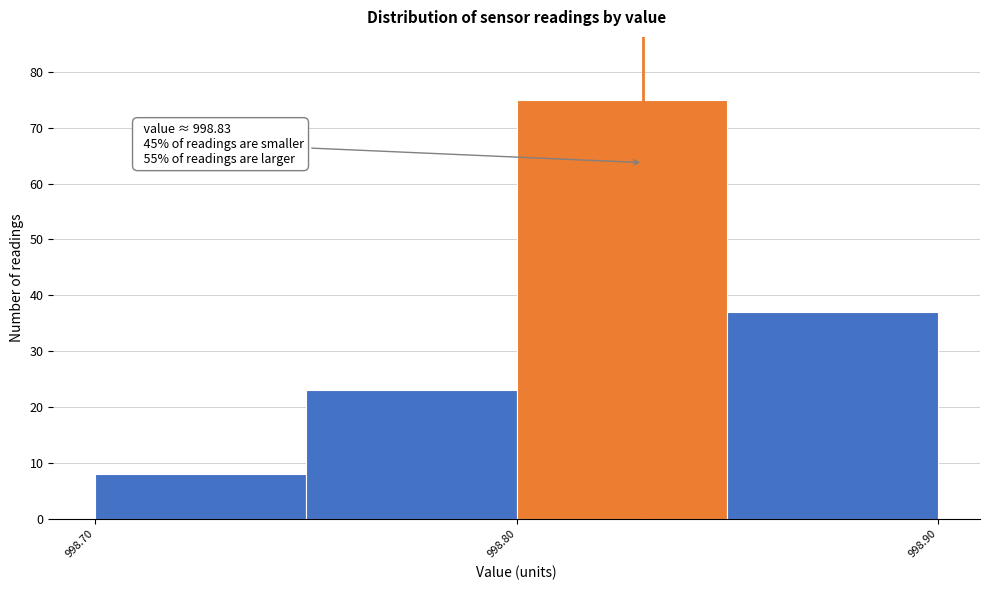

Which range on the x-axis has the tallest bar?

998.80 to 998.85